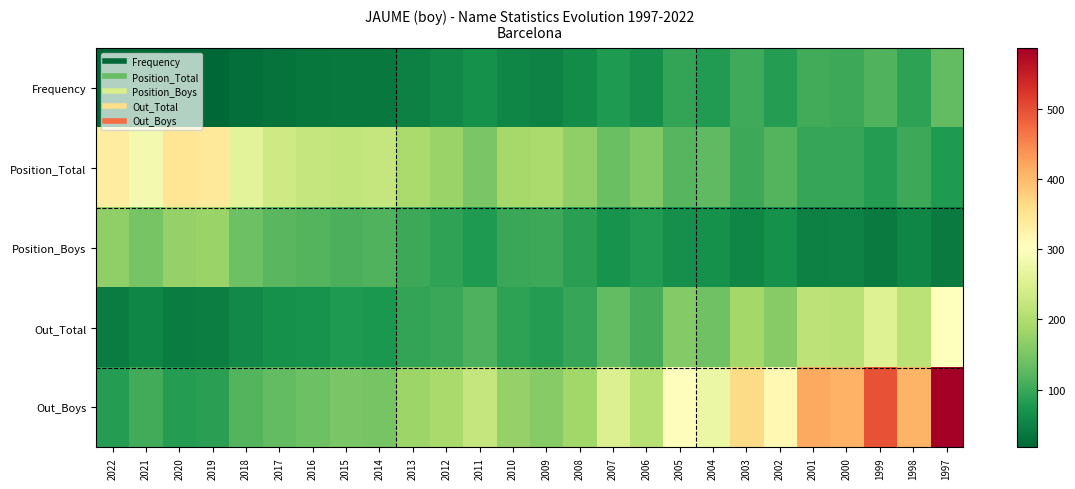

Which series has the largest range (max minus min)?

Out_Boys